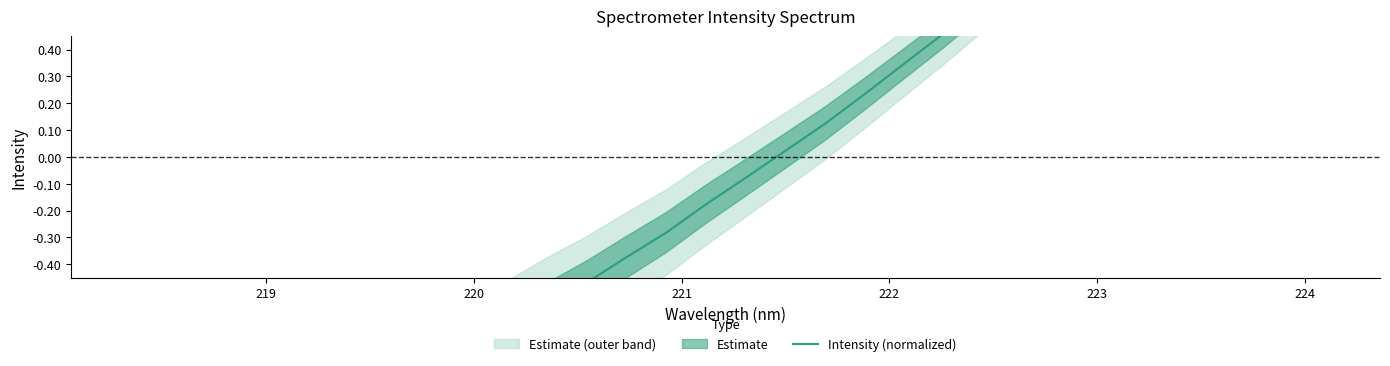

What is the value of the 13th point from the left?

-0.6